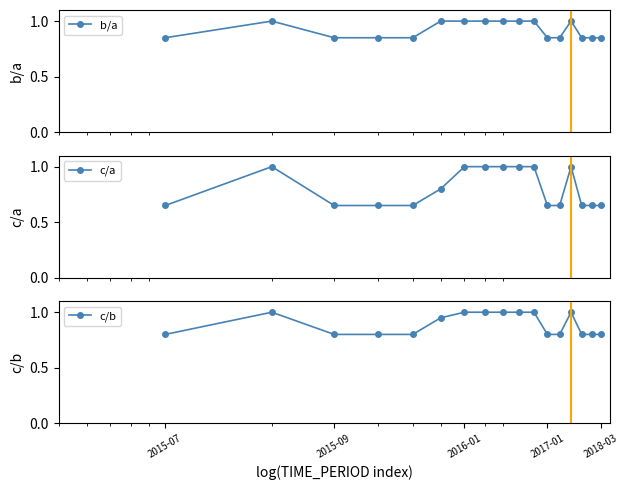

True or false: b/a and c/b intersect in this chart.

False